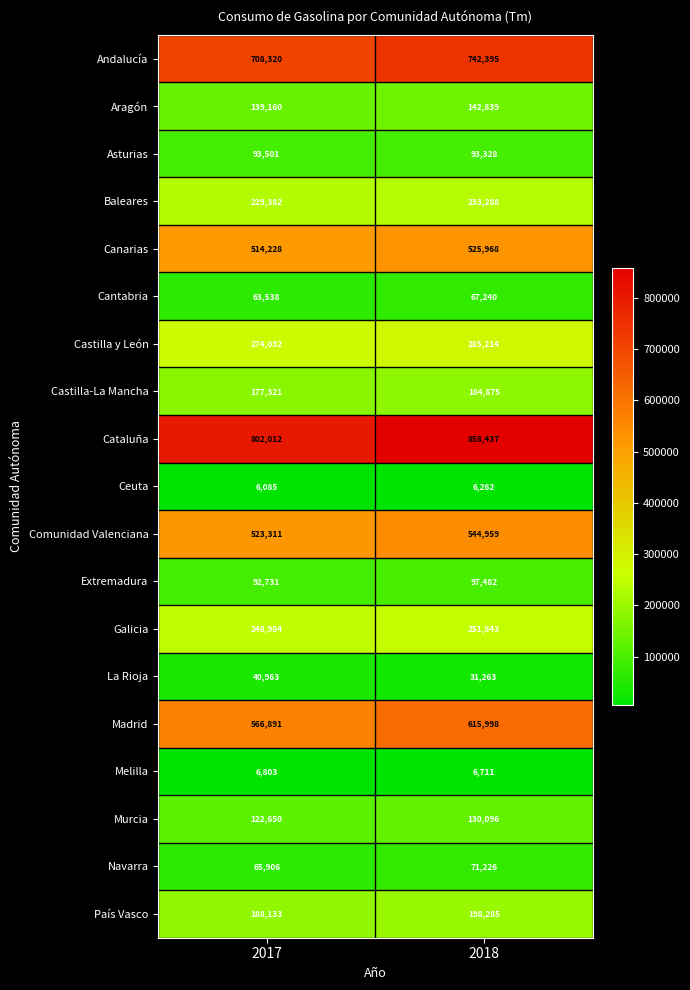

At 2017, list the series in order from smallest to largest.

Ceuta, Melilla, La Rioja, Cantabria, Navarra, Extremadura, Asturias, Murcia, Aragón, Castilla-La Mancha, País Vasco, Baleares, Galicia, Castilla y León, Canarias, Comunidad Valenciana, Madrid, Andalucía, Cataluña